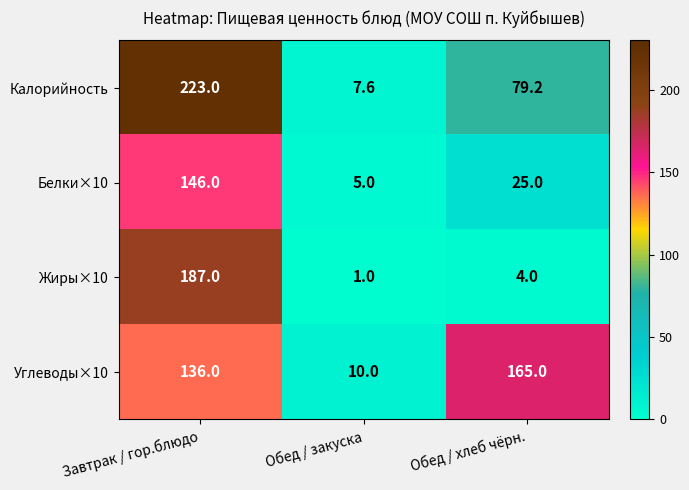

What is the sum of all Углеводы×10 values?

311.0